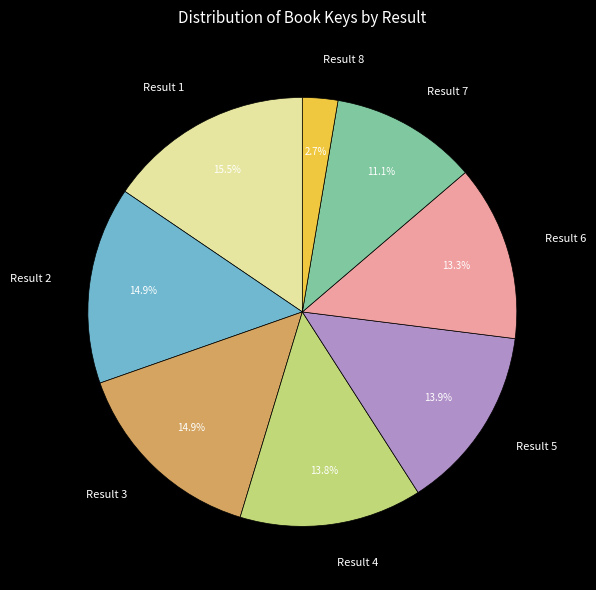

Combined, do Result 1 and Result 8 account for over 50%?

No